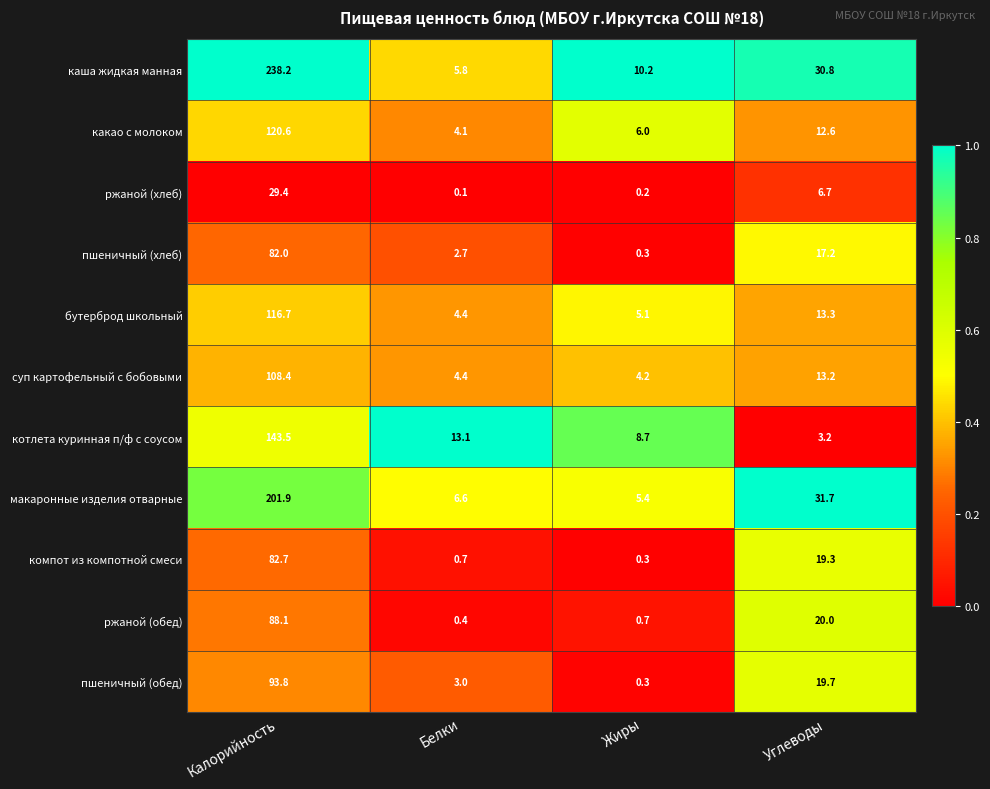

What is the total value across all series at Белки?

45.3